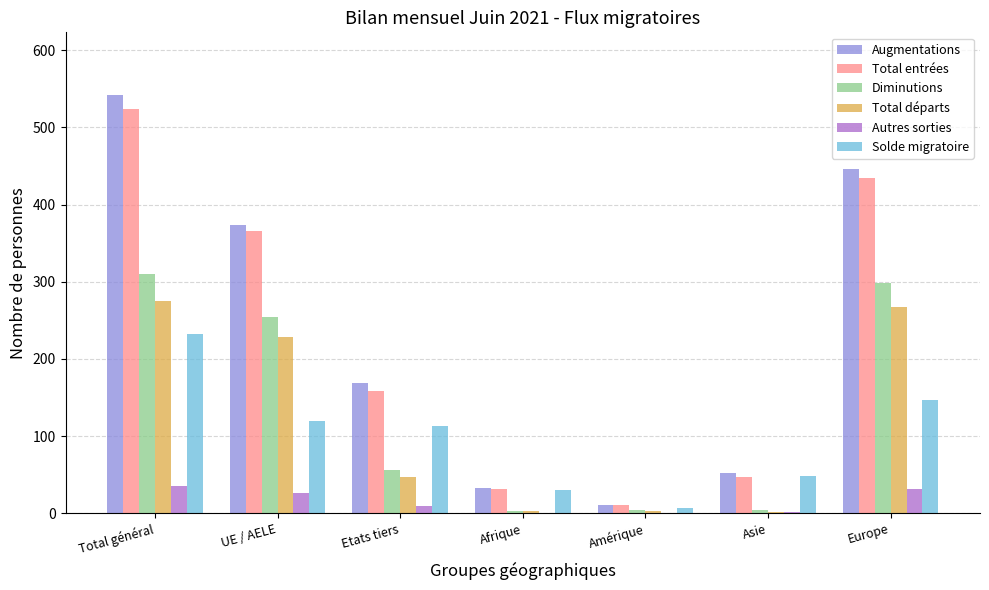

What is the maximum value for Solde migratoire?

232